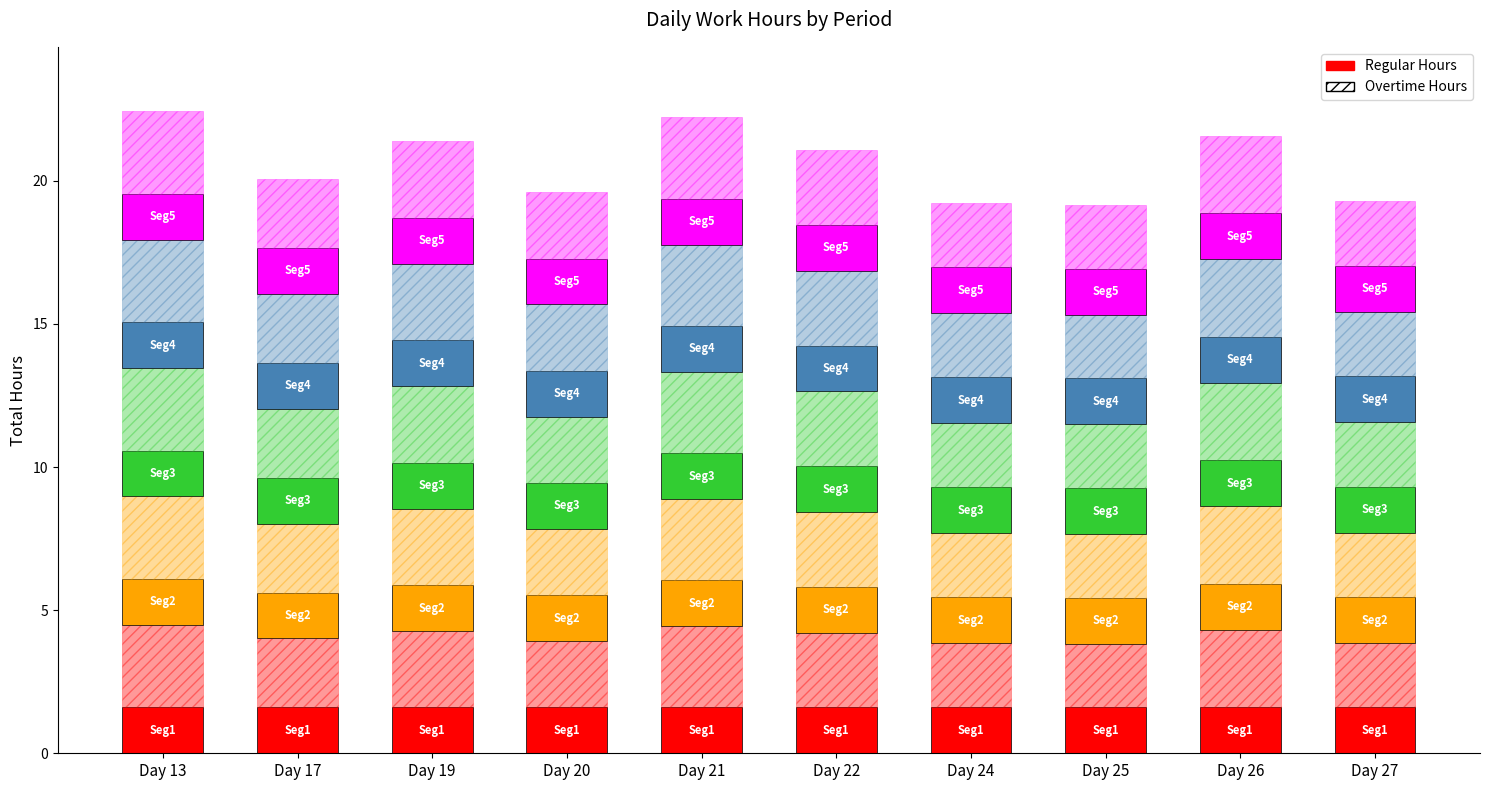

Does the chart contain any negative values?

No